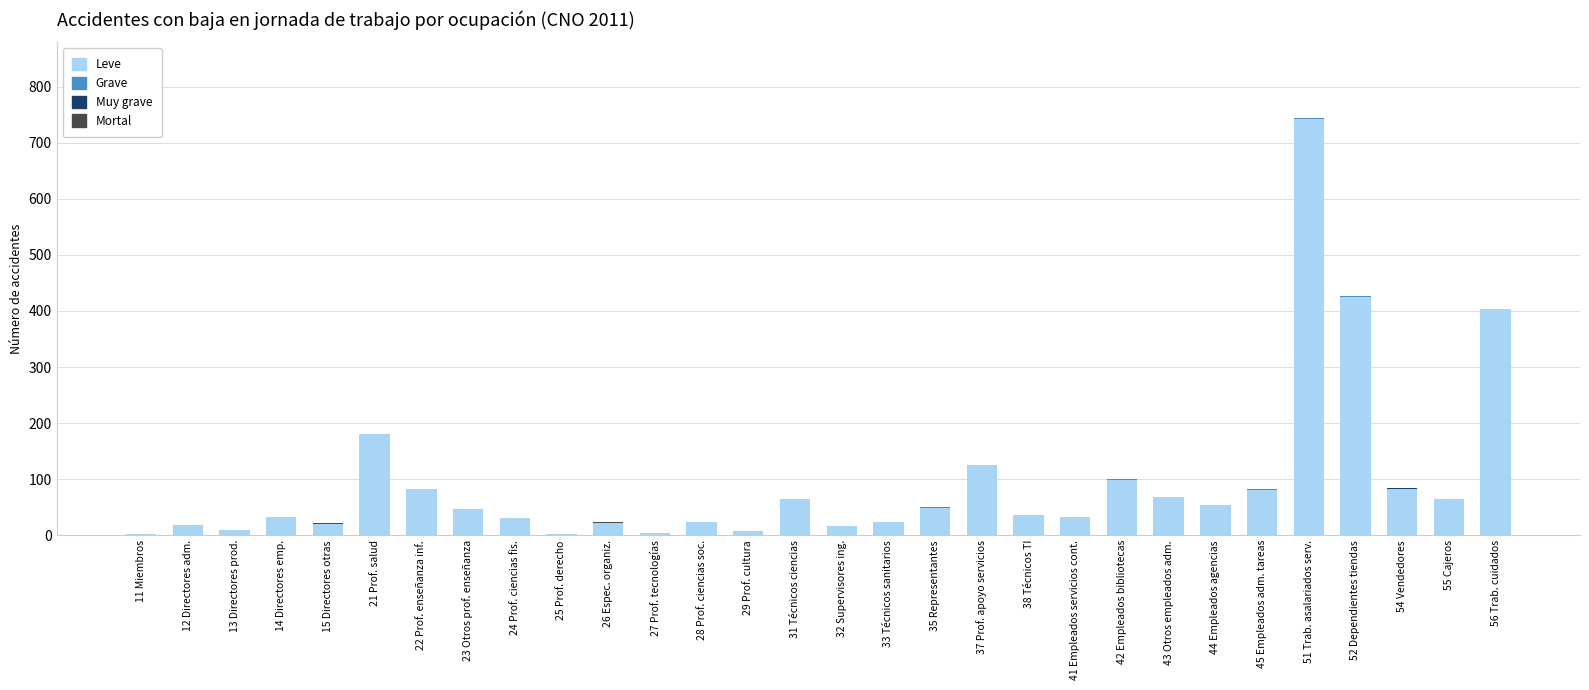

The Leve series shows 23 at 33 Técnicos sanitarios. True or false?

True